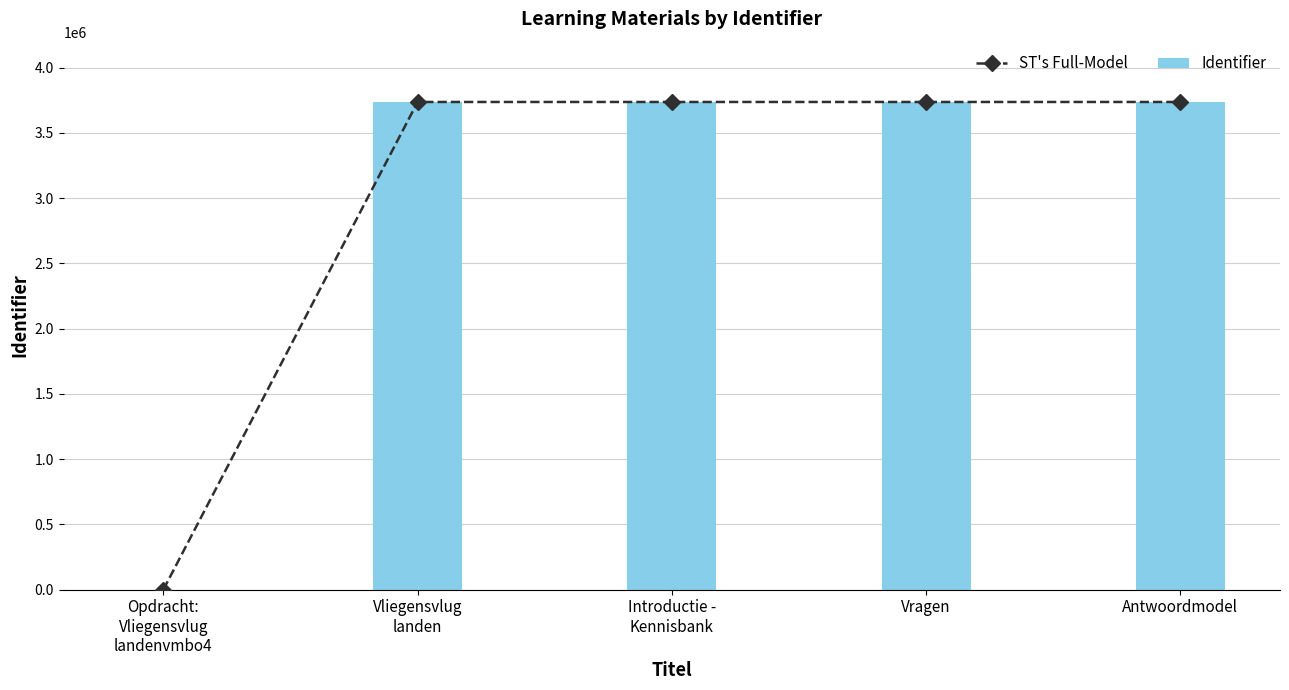

What position from the right is Antwoordmodel?

1